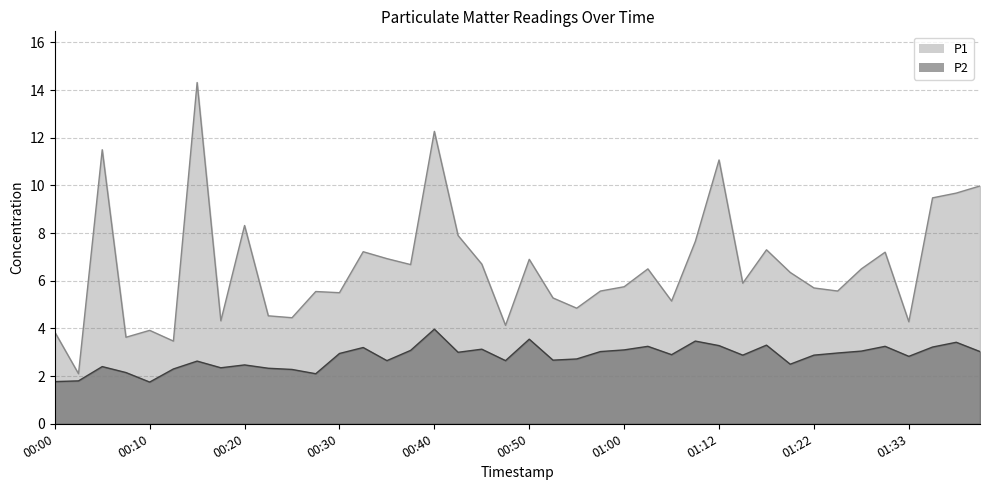

Which label corresponds to the largest value in the chart?

00:15